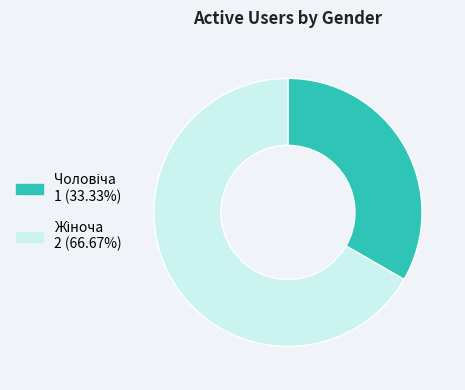

Is there any slice that represents more than half of the pie?

Yes